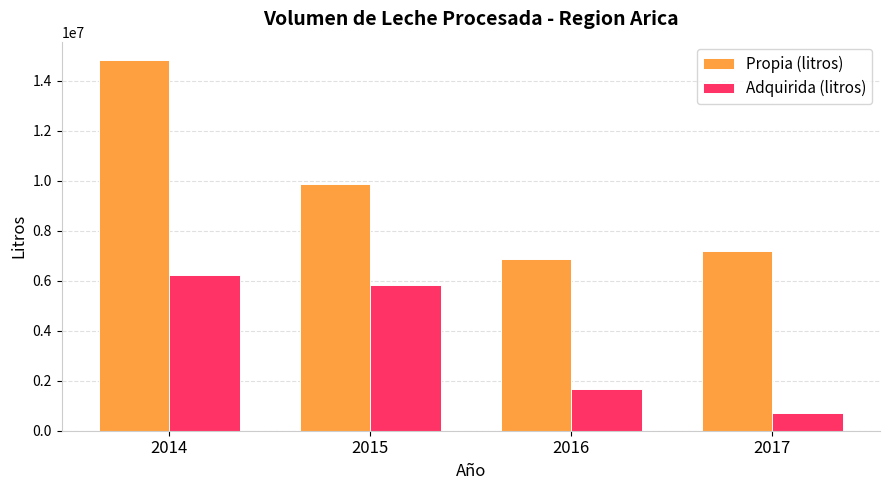

Reading left to right, transcribe all the data shown in this chart.

Propia (litros): 14814435	9867801	6875507	7204066
Adquirida (litros): 6219050	5813217	1661980	719976